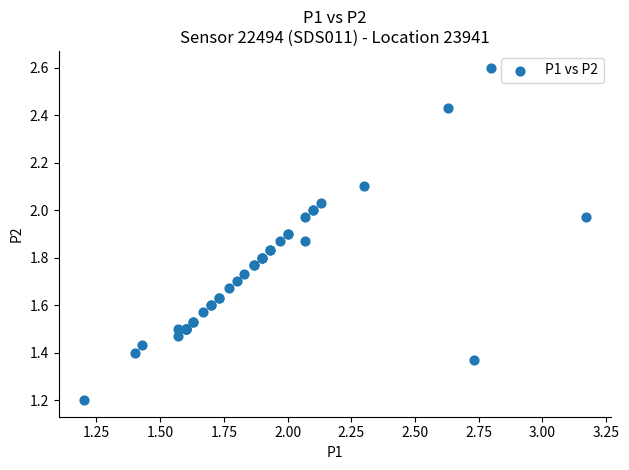

What Y value in the scatter plot is closest to 1?

1.2